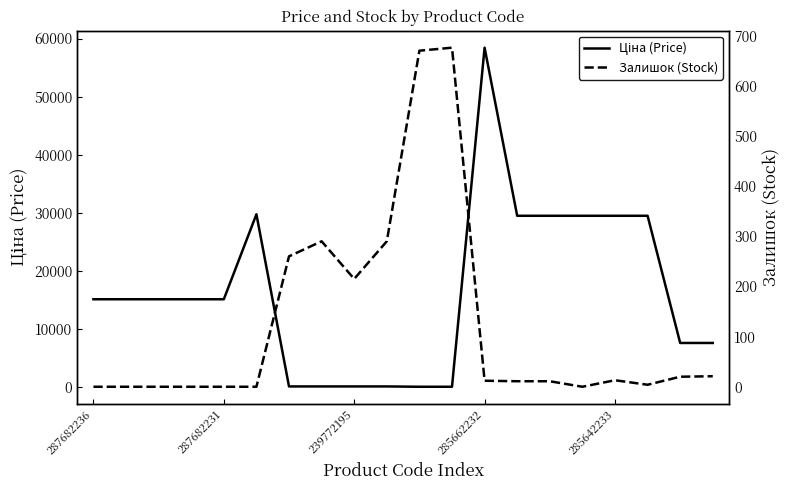

What is the maximum value shown in the chart?

58426.5